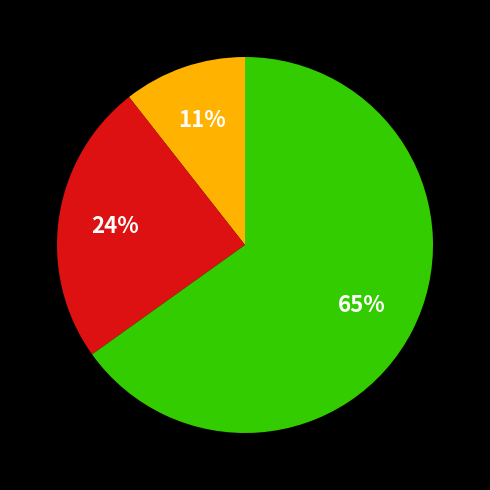

Does any single category account for the majority?

Yes